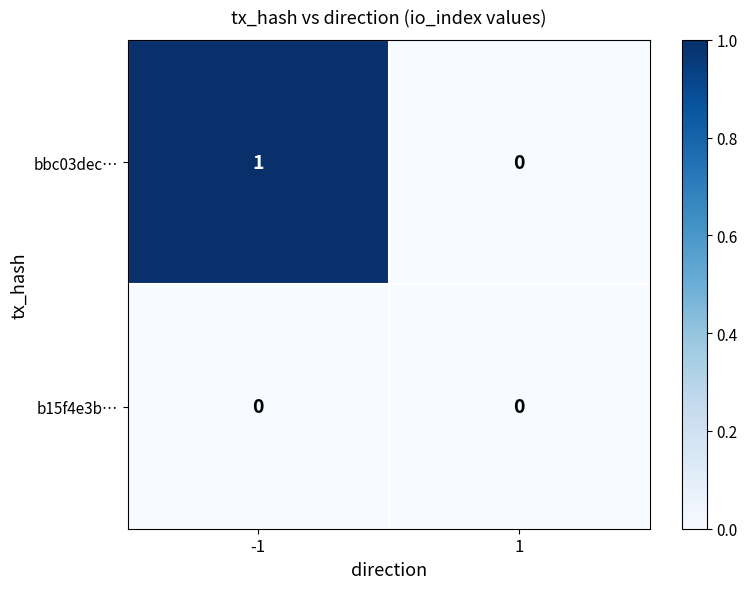

What is the total value across all series at -1?

1